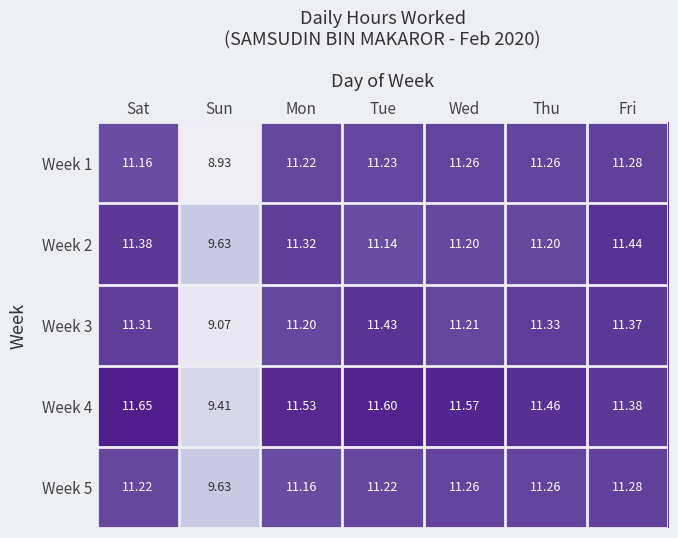

Where is Week 3 nearest to the value 10?

Sun